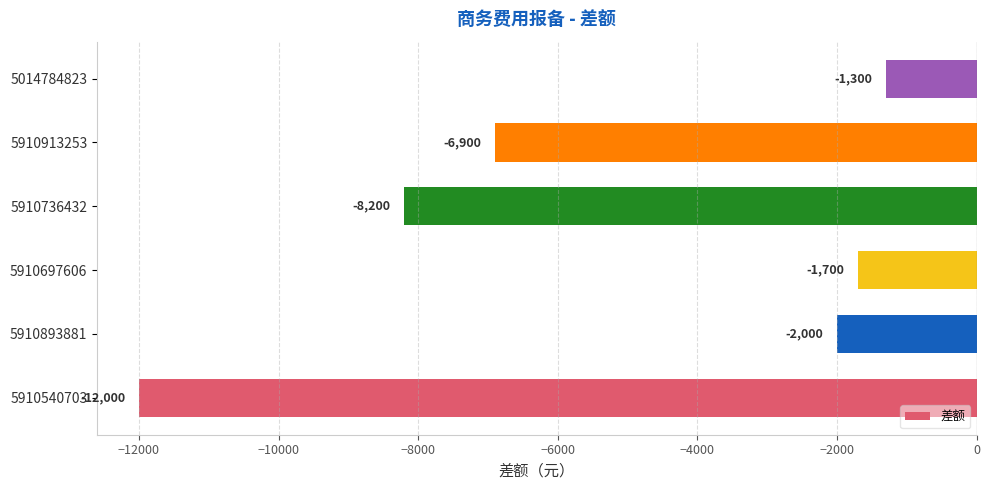

Read the value at 5910736432.

-8200